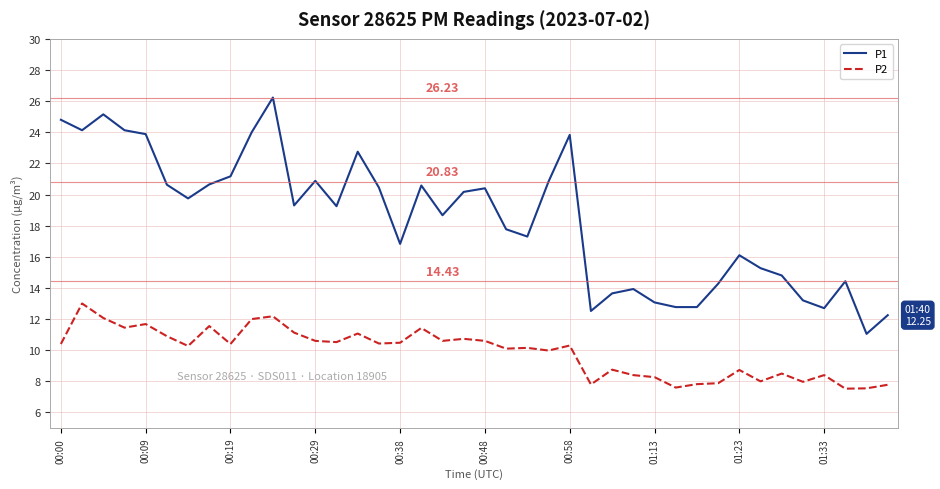

Which series has the largest range (max minus min)?

P1